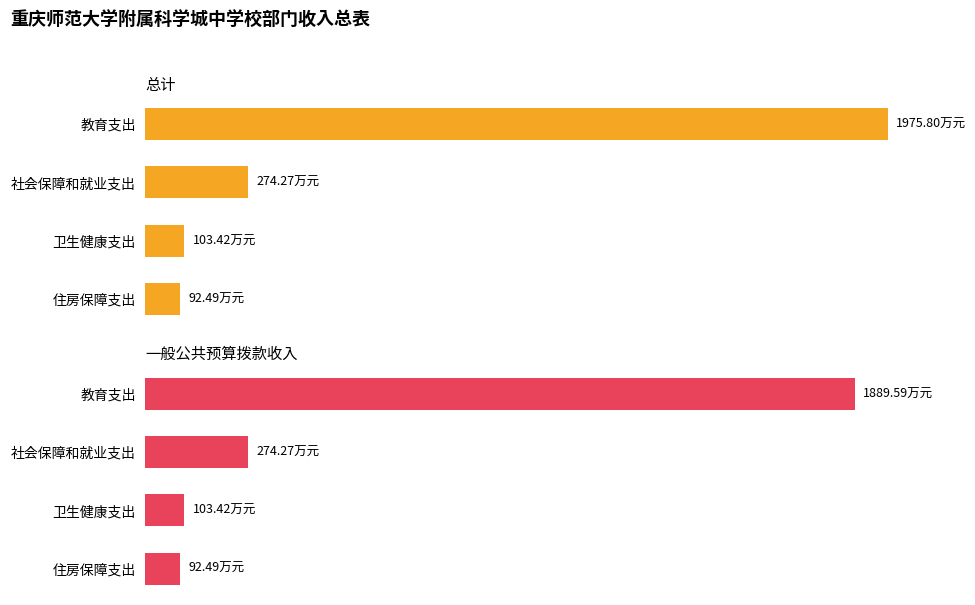

List the labels in order of 一般公共预算拨款收入 value, smallest first.

住房保障支出, 卫生健康支出, 社会保障和就业支出, 教育支出